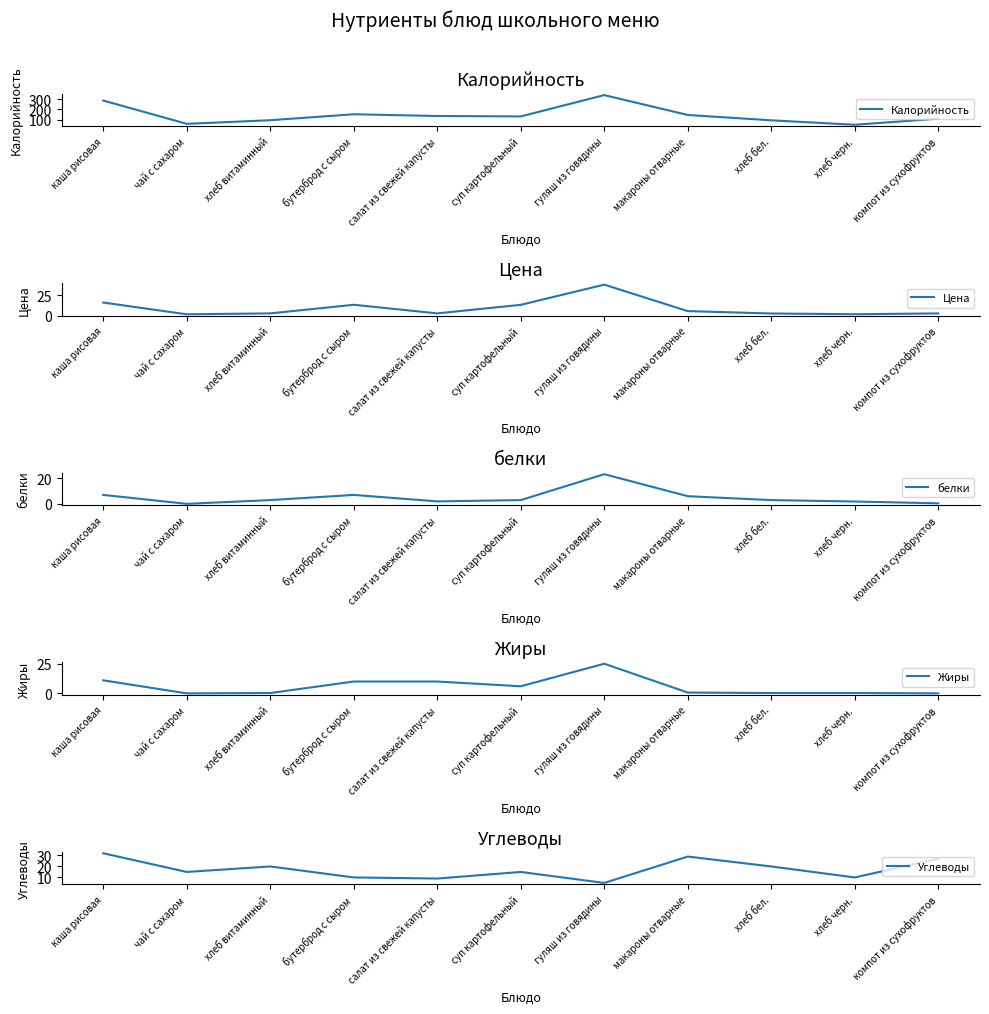

What is the difference between the Цена values at хлеб бел. and хлеб черн.?

0.9